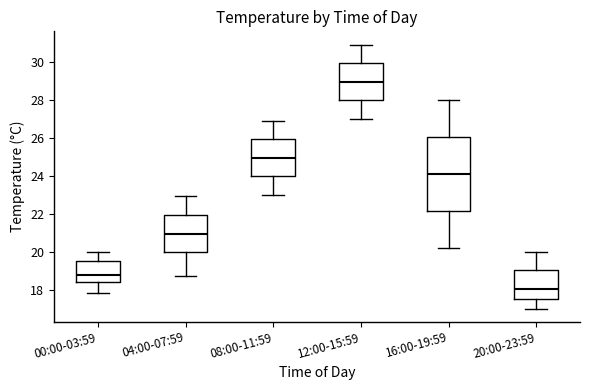

Which box is the tallest, from its lower edge to its upper edge?

16:00-19:59